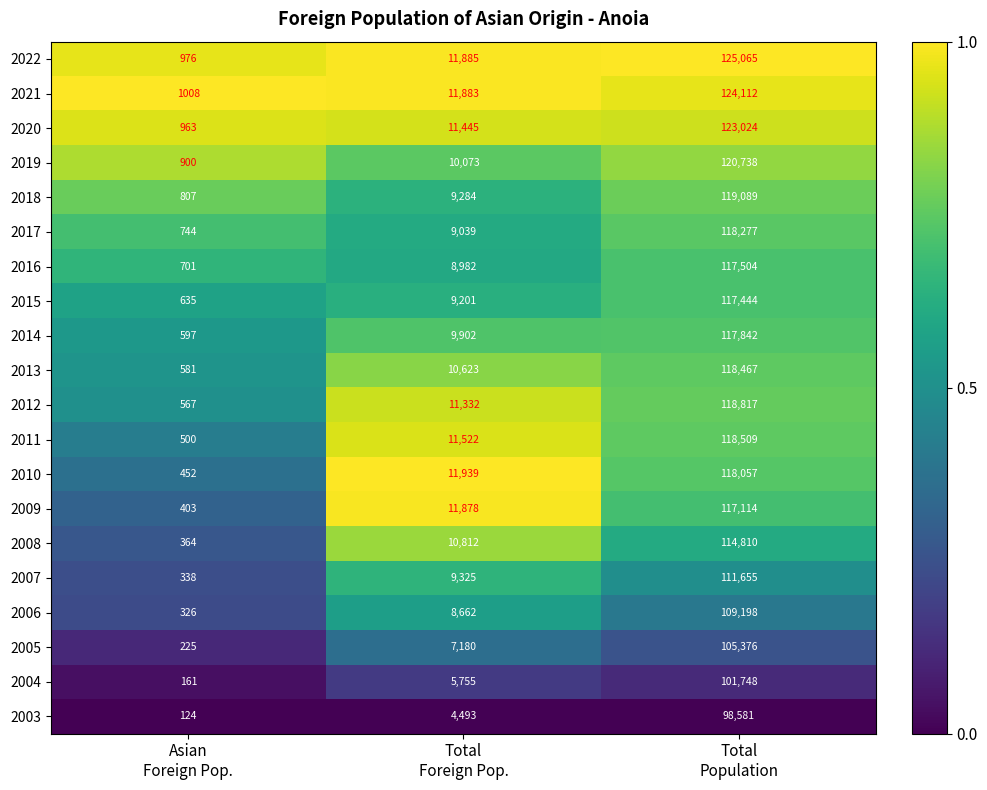

Which series has the largest total across all categories?

2022